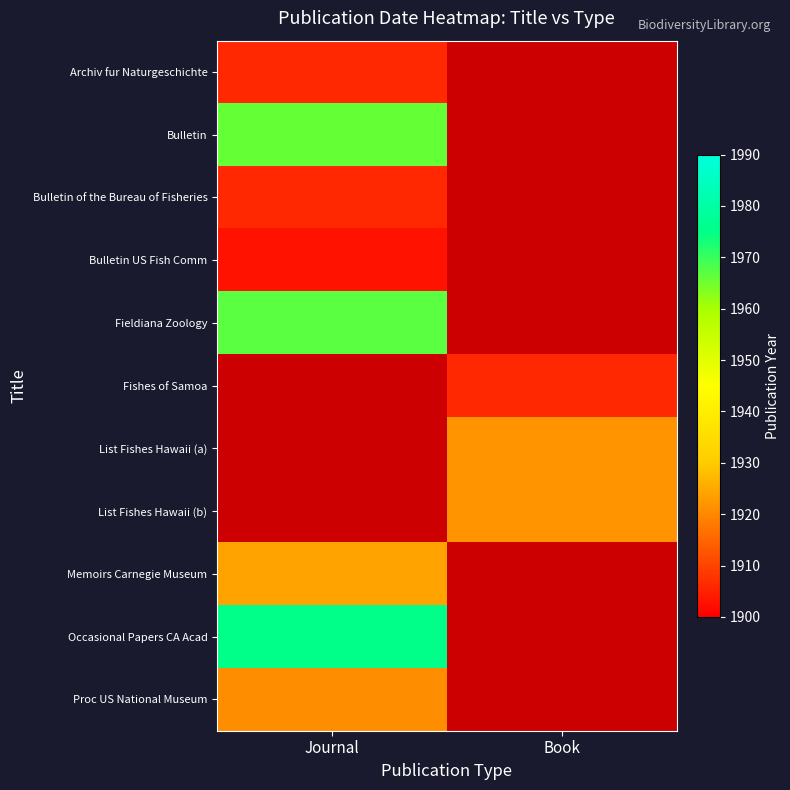

List the series in order of their peak value, lowest first.

Bulletin US Fish Comm, Archiv fur Naturgeschichte, Bulletin of the Bureau of Fisheries, Proc US National Museum, Memoirs Carnegie Museum, Bulletin, Fieldiana Zoology, Fishes of Samoa, List Fishes Hawaii (a), List Fishes Hawaii (b), Occasional Papers CA Acad